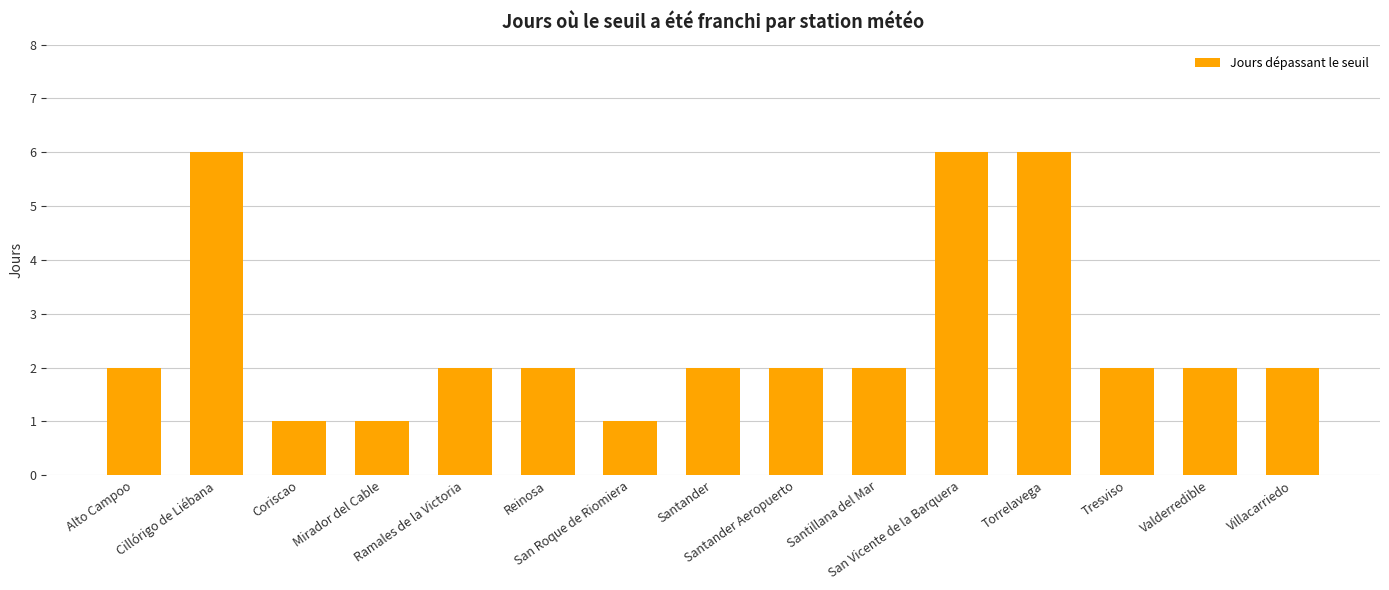

What is the minimum value shown in the chart?

1